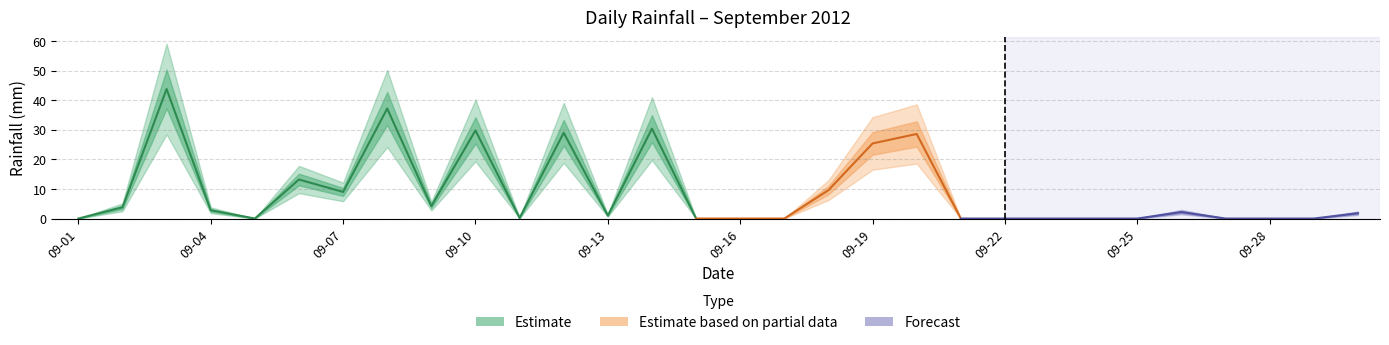

Which label corresponds to the largest value in the chart?

2012-09-03